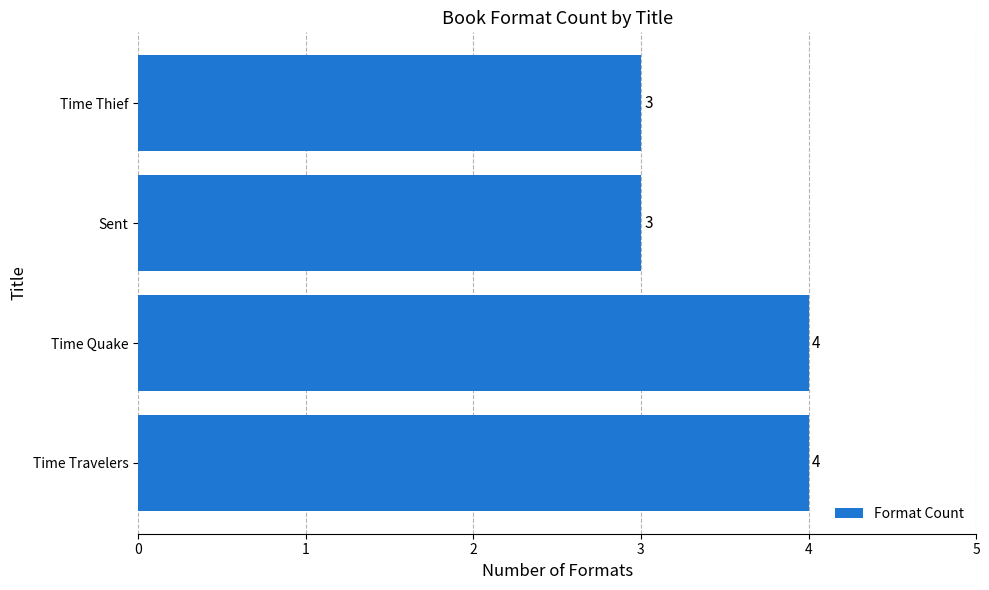

What is the sum of all values?

14